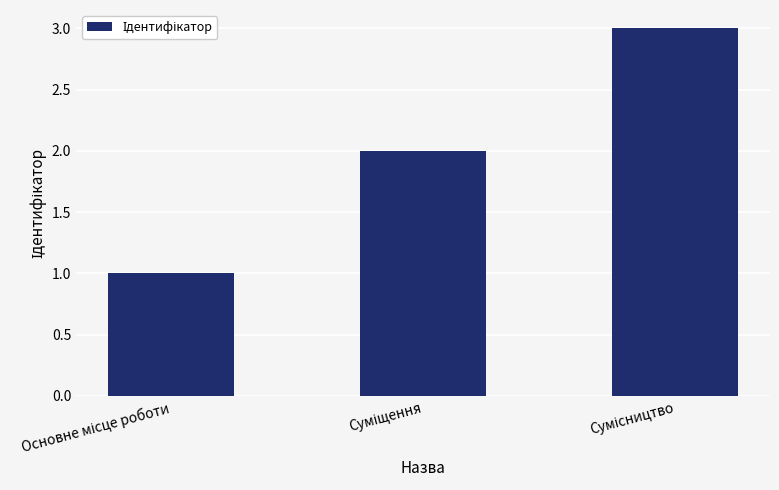

What is the sum of all values?

6